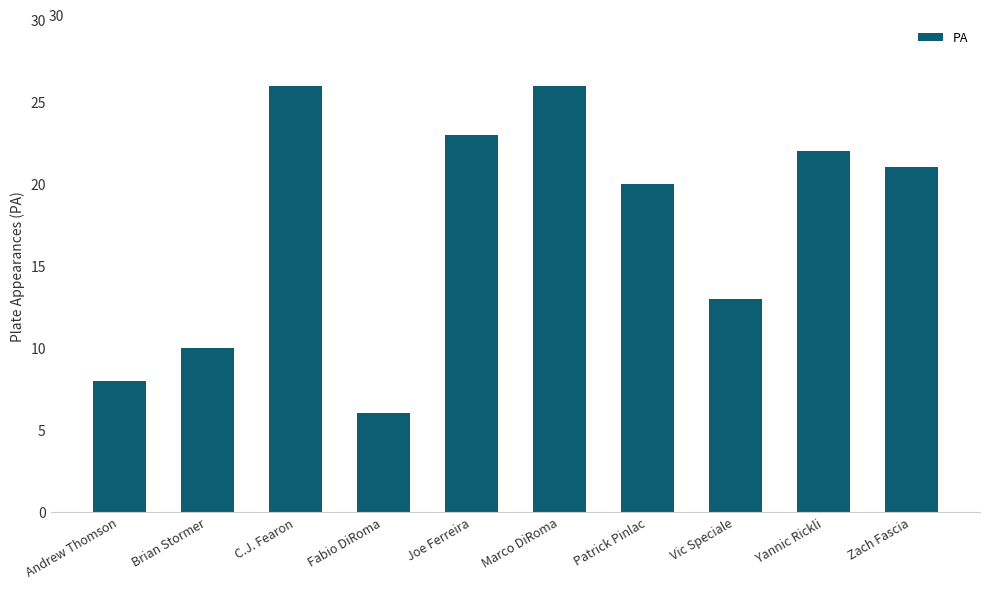

What is the label of the 3rd bar from the right?

Vic Speciale